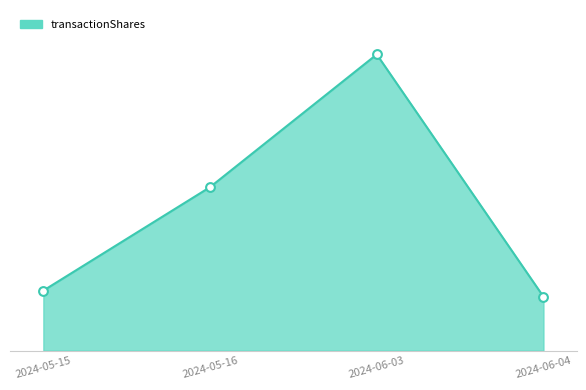

Which has a higher value, 2024-05-15 or 2024-06-03?

2024-06-03